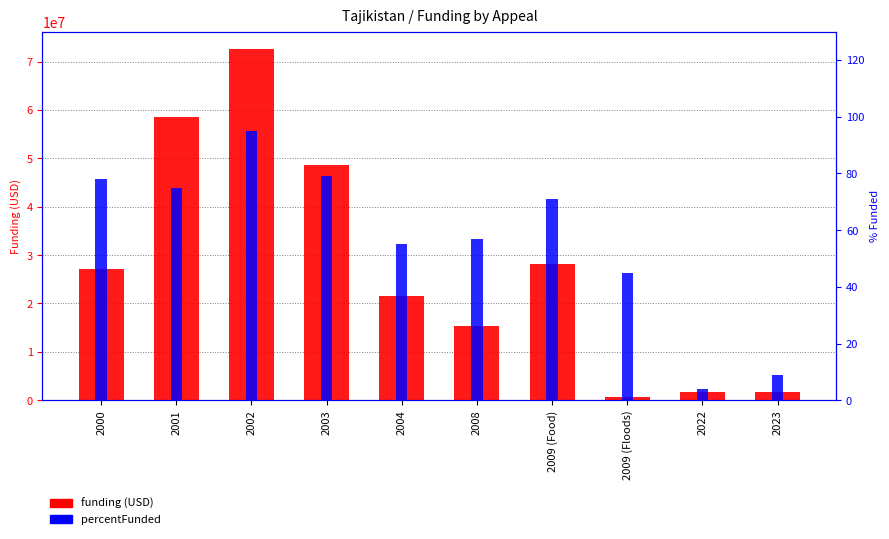

True or false: funding (USD) has a value of 817029 at 2023.

False